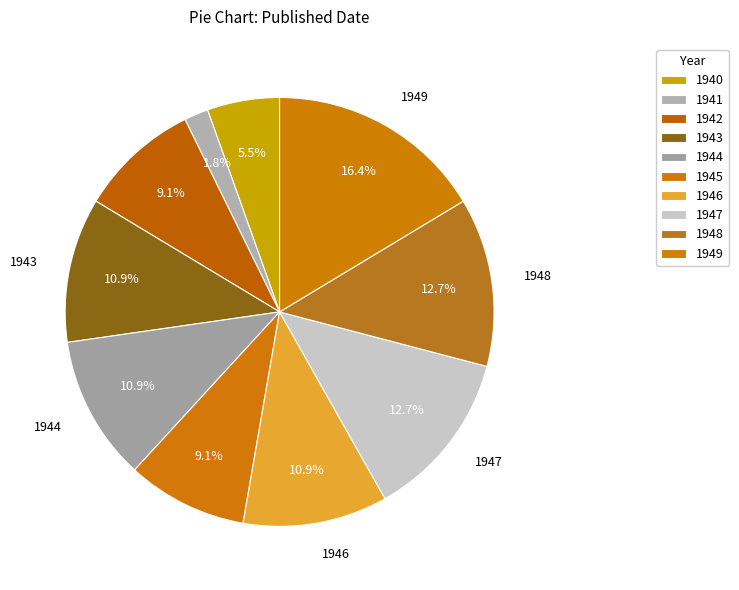

Which category has the smallest portion of the pie?

1941